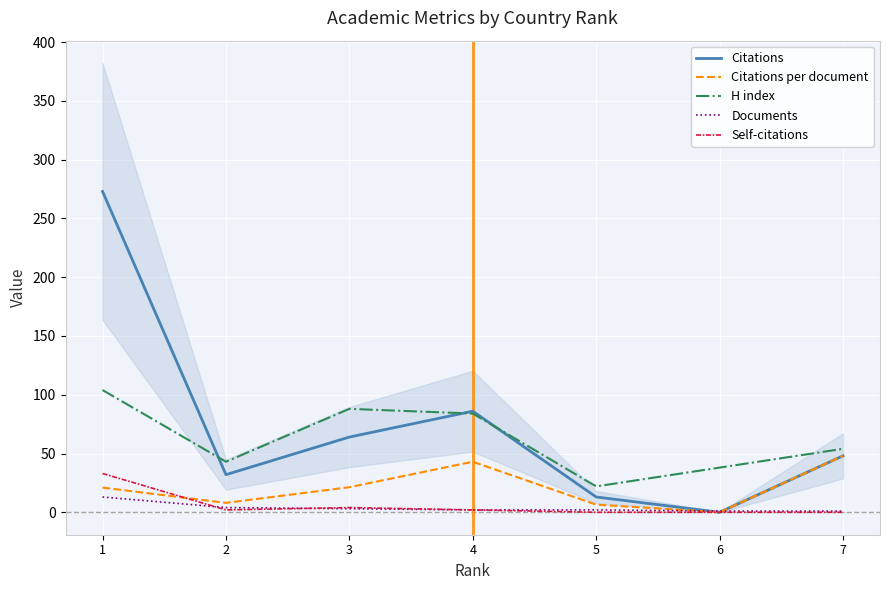

How many data points in Citations per document are less than 21?

3